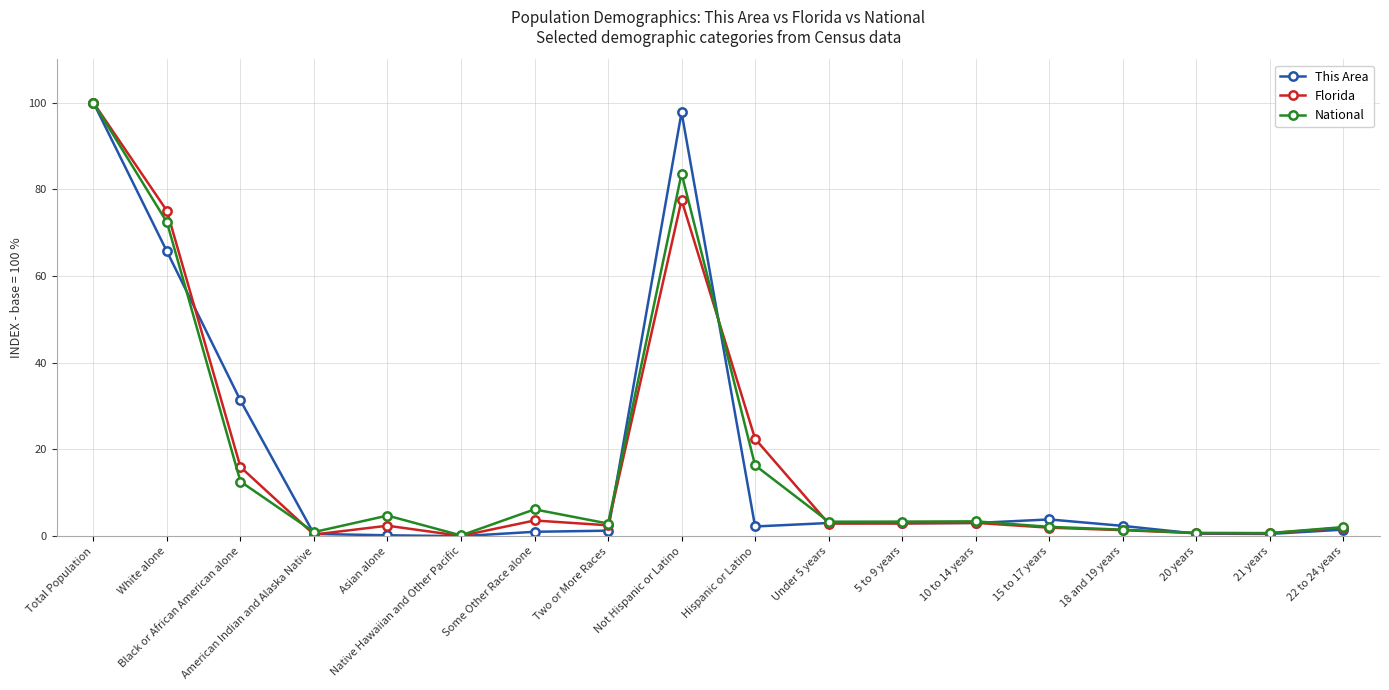

True or false: This Area has more than 0 interior local peaks.

True